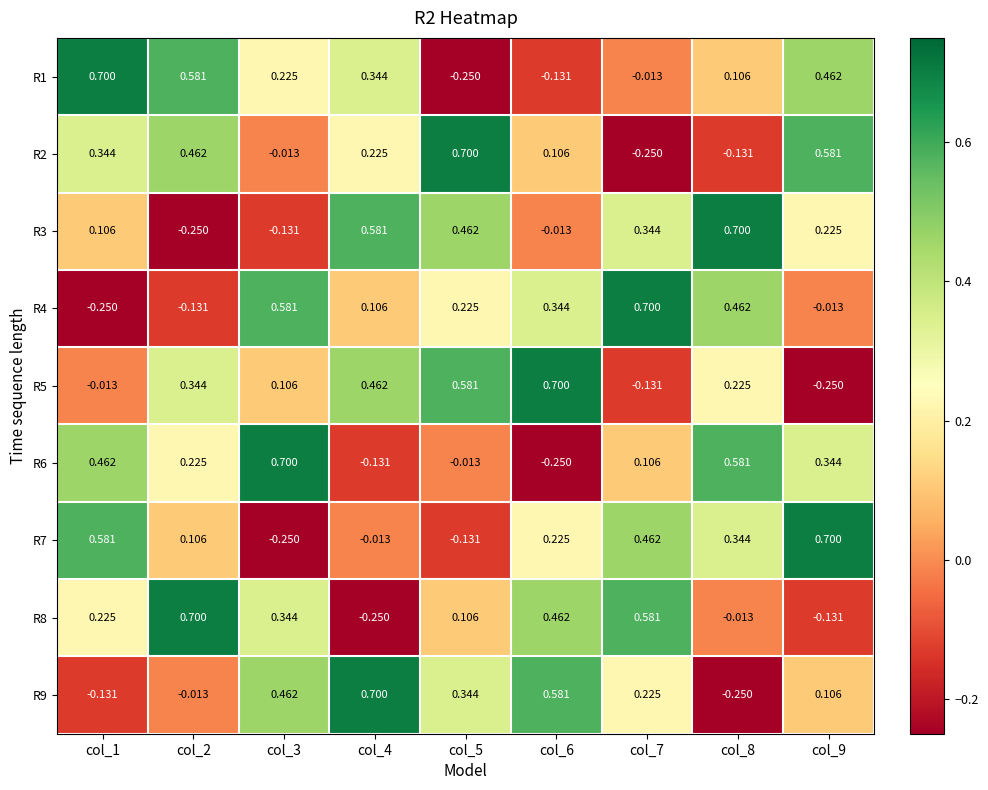

Is the value of R1 at col_6 greater than the value of R7 at col_6?

No